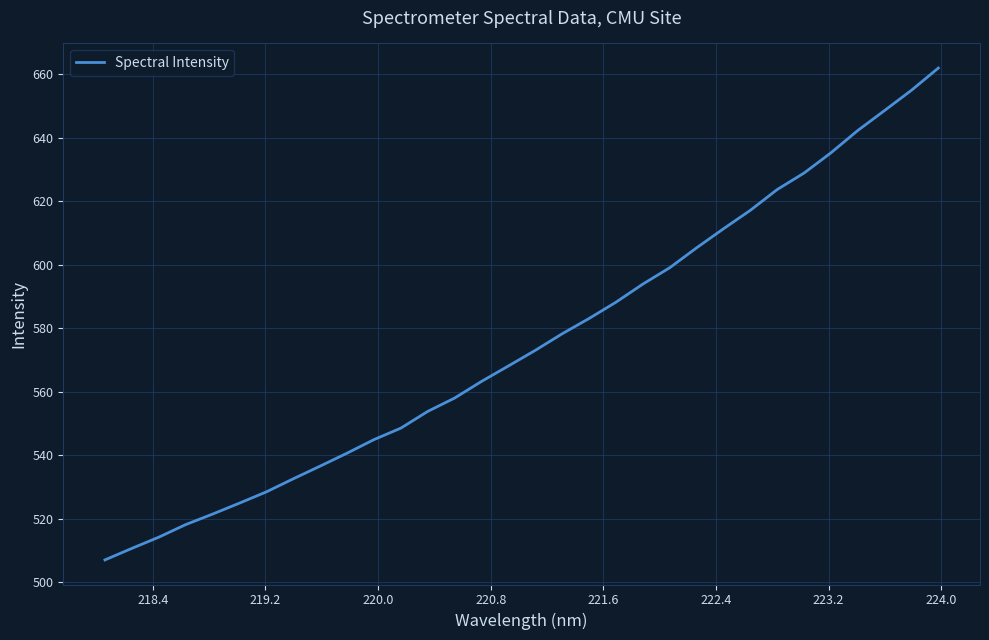

What is the difference between the maximum and minimum values?

154.9